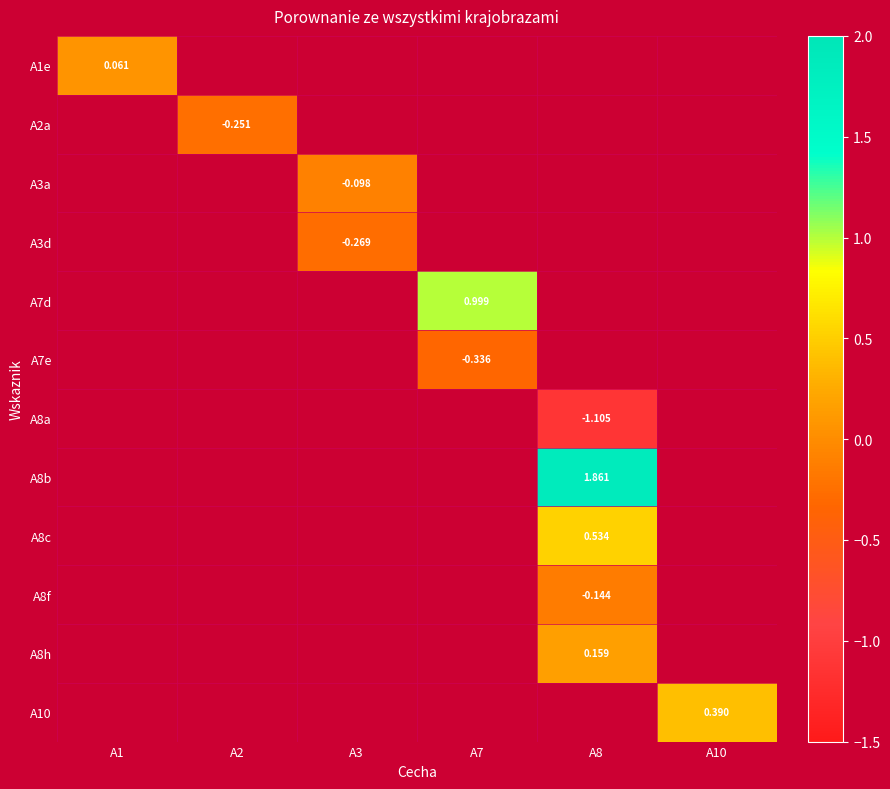

Which has a higher value, A8 or A7?

A7